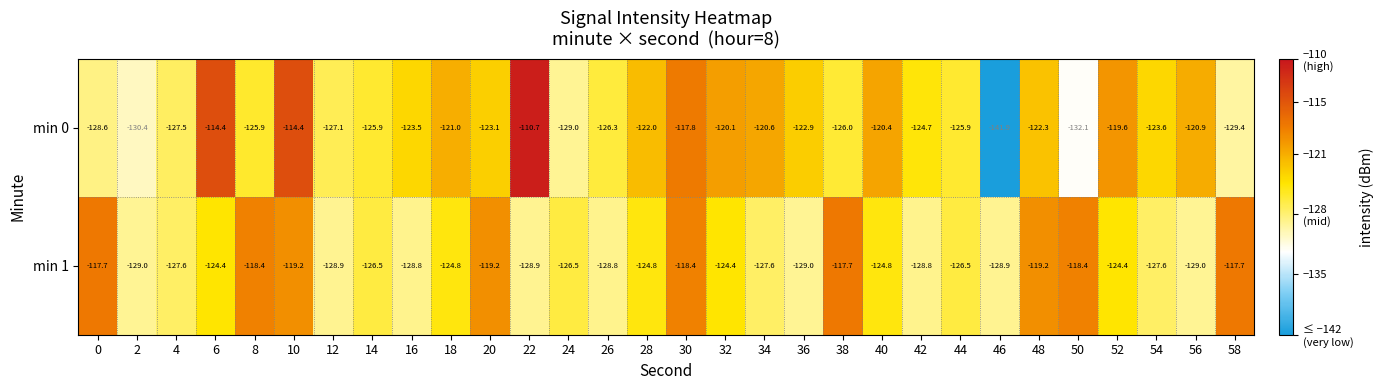

What value does the min 1 series have at 58?

-117.7